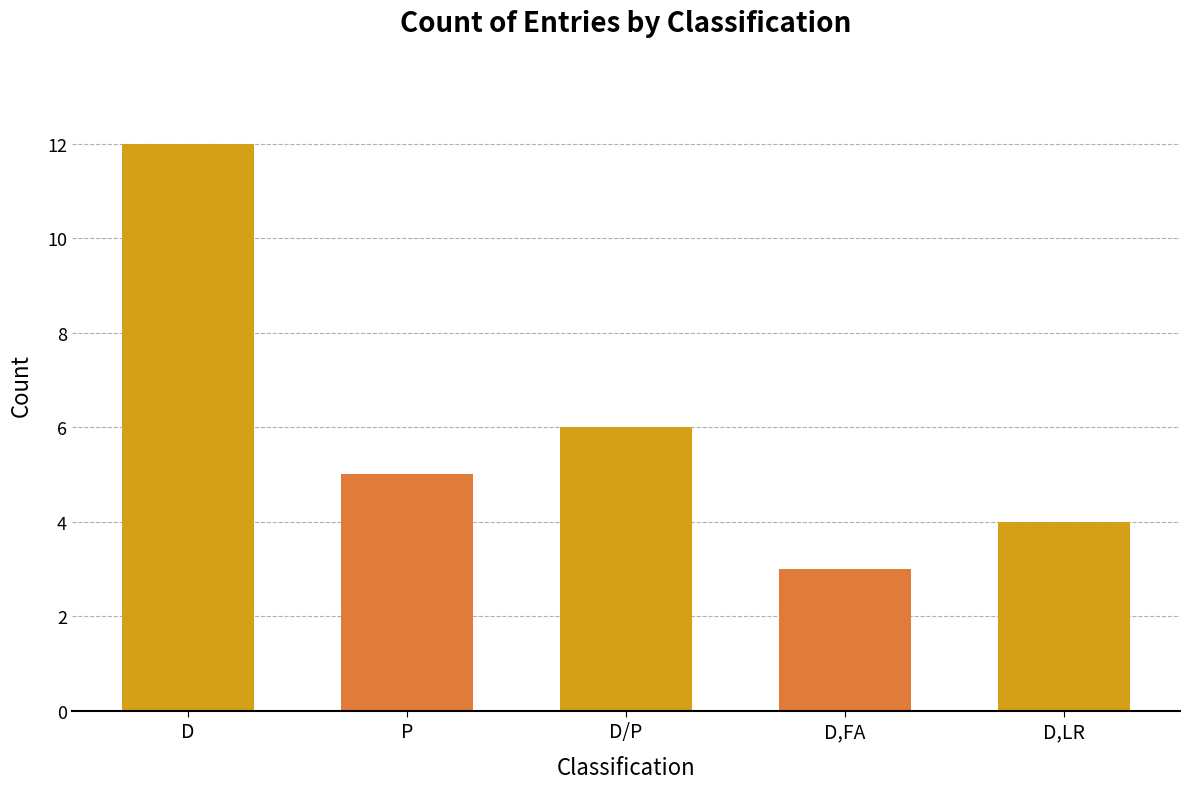

Count the number of categories in the chart.

5